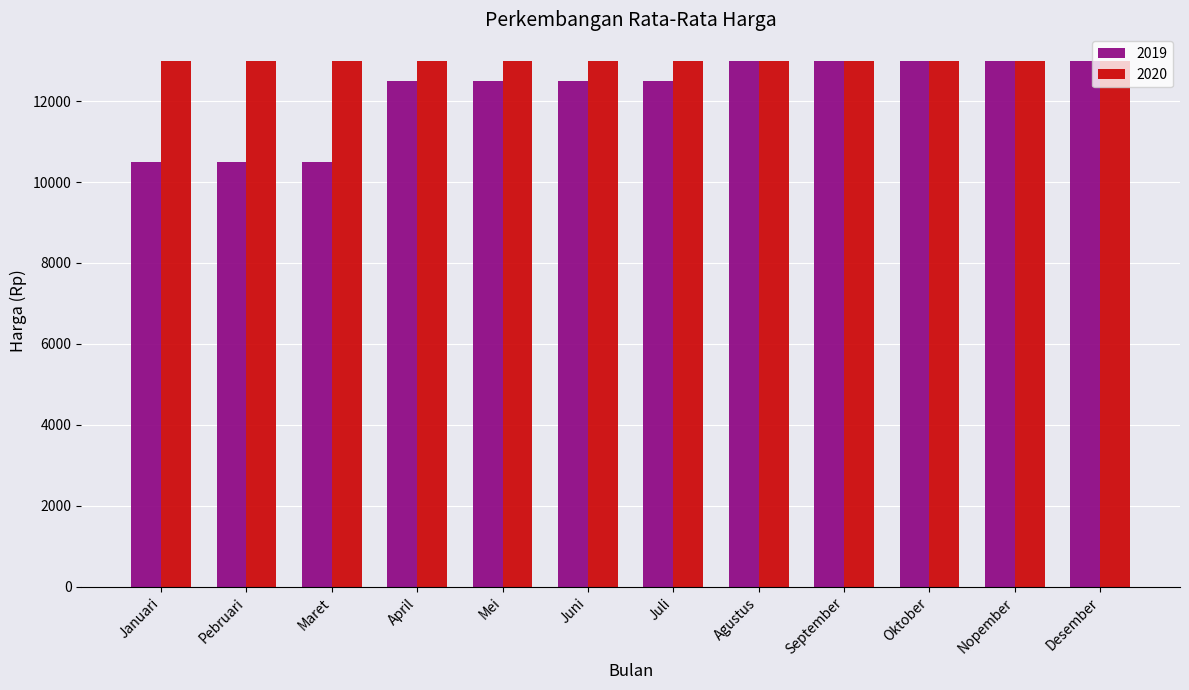

What is the difference between the 2019 values at Pebruari and Desember?

2500